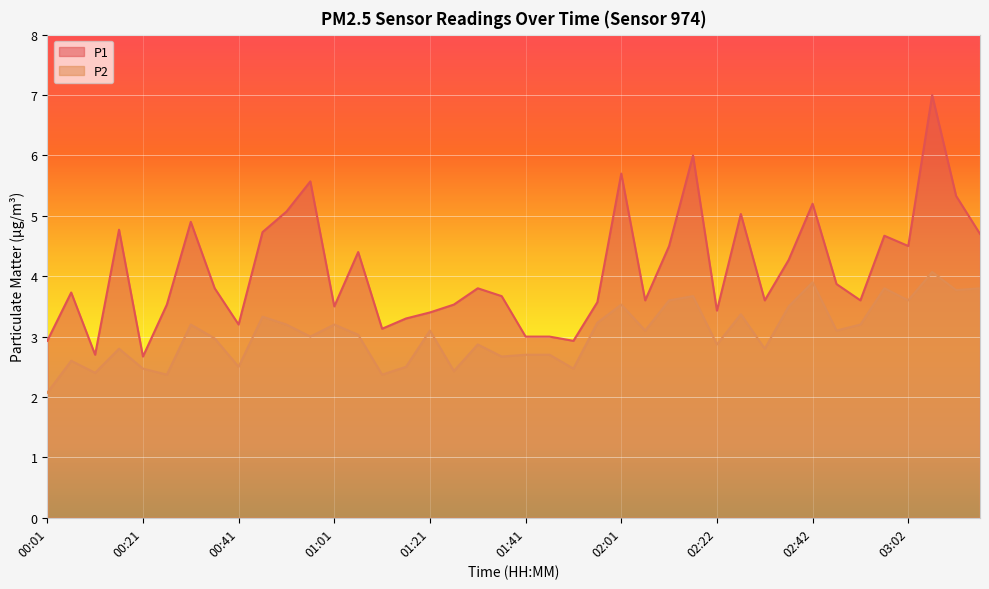

Which label corresponds to the smallest value in the chart?

00:01